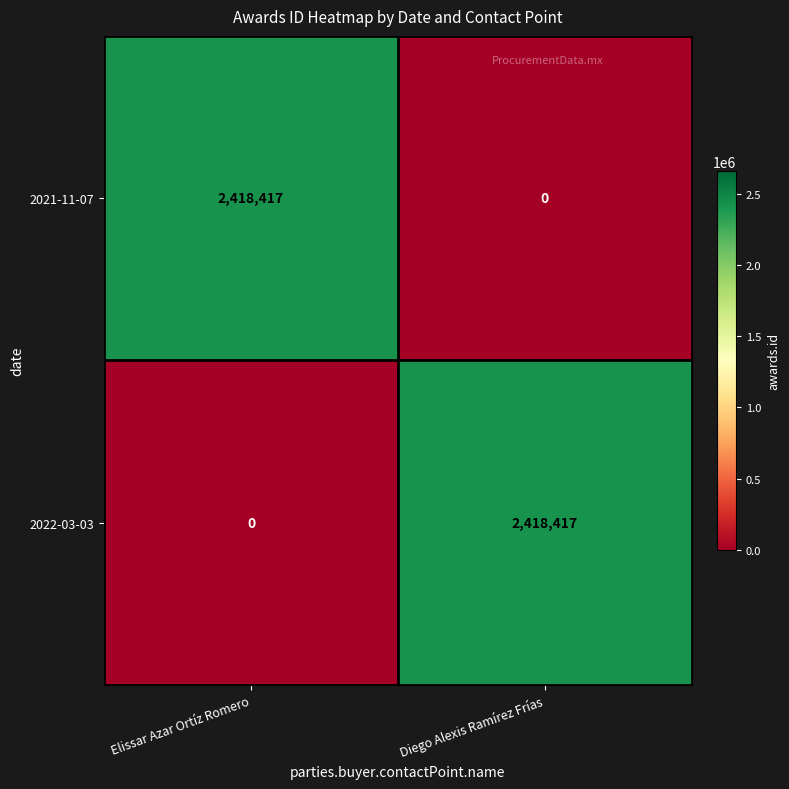

What is the total value across all series at Elissar Azar Ortíz Romero?

2418417